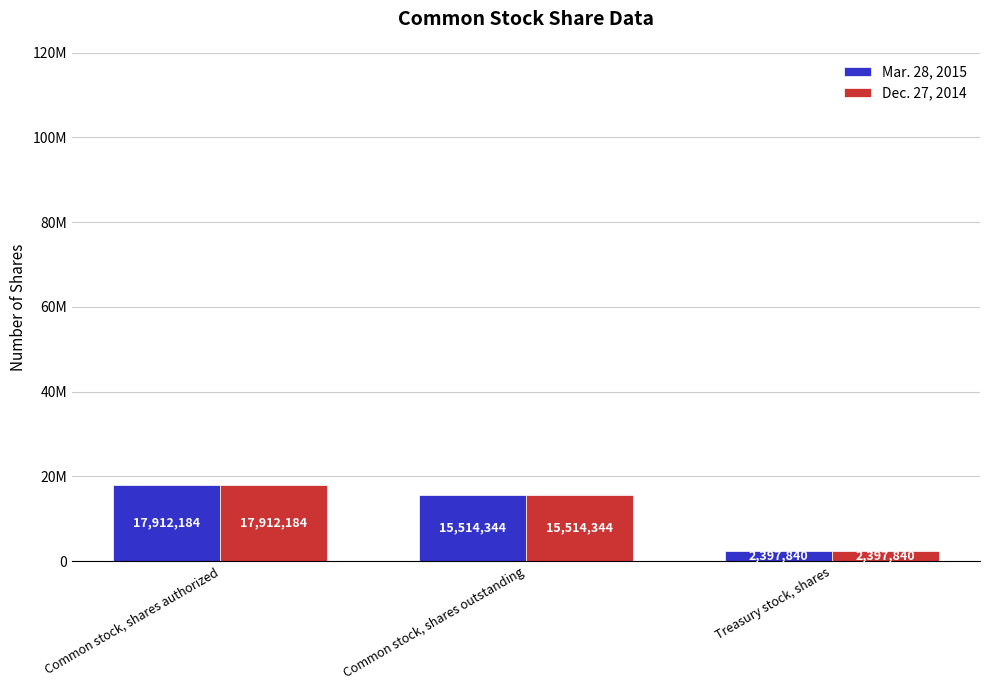

True or false: Dec. 27, 2014 has a value of 3510207 at Treasury stock, shares.

False